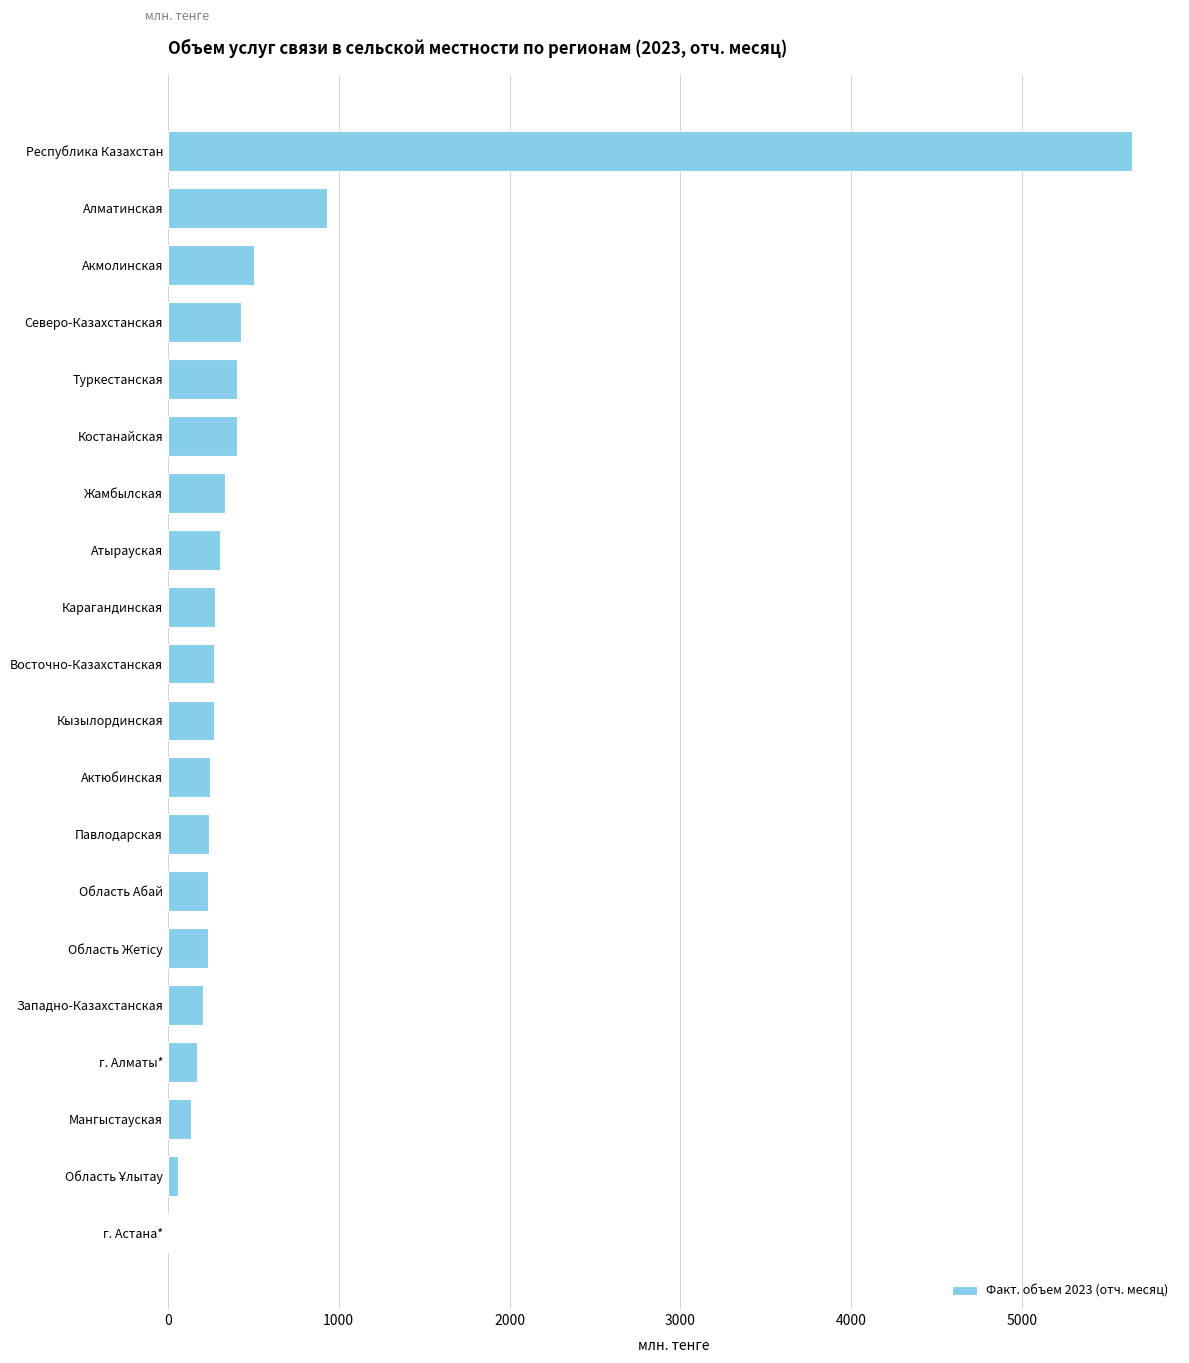

The value at Северо-Казахстанская is 430.5. True or false?

True